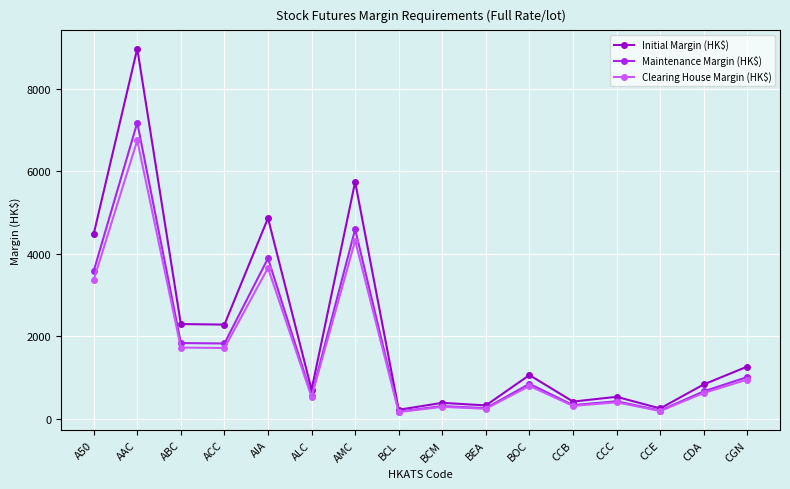

Is this an area chart (filled region under the line)?

No